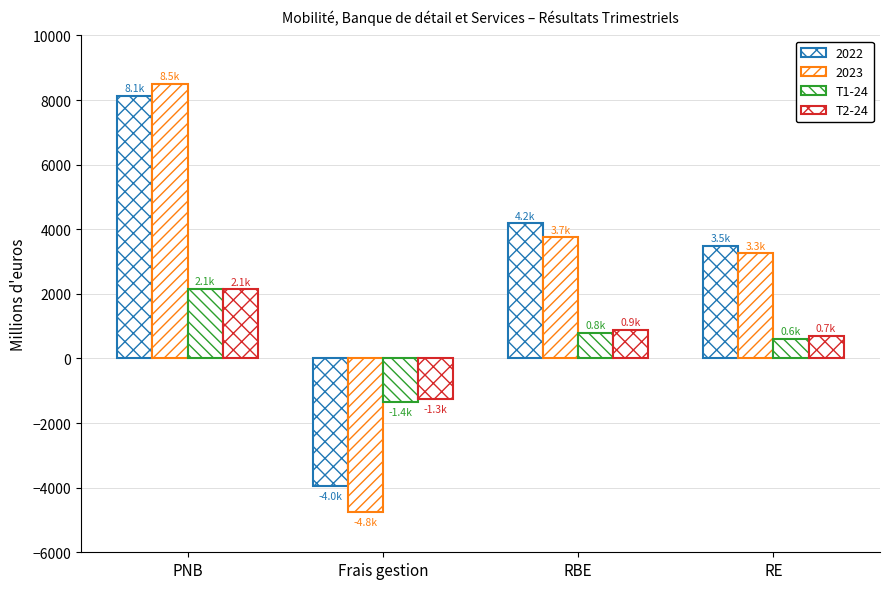

Are the bars grouped side by side (vs. stacked)?

Yes